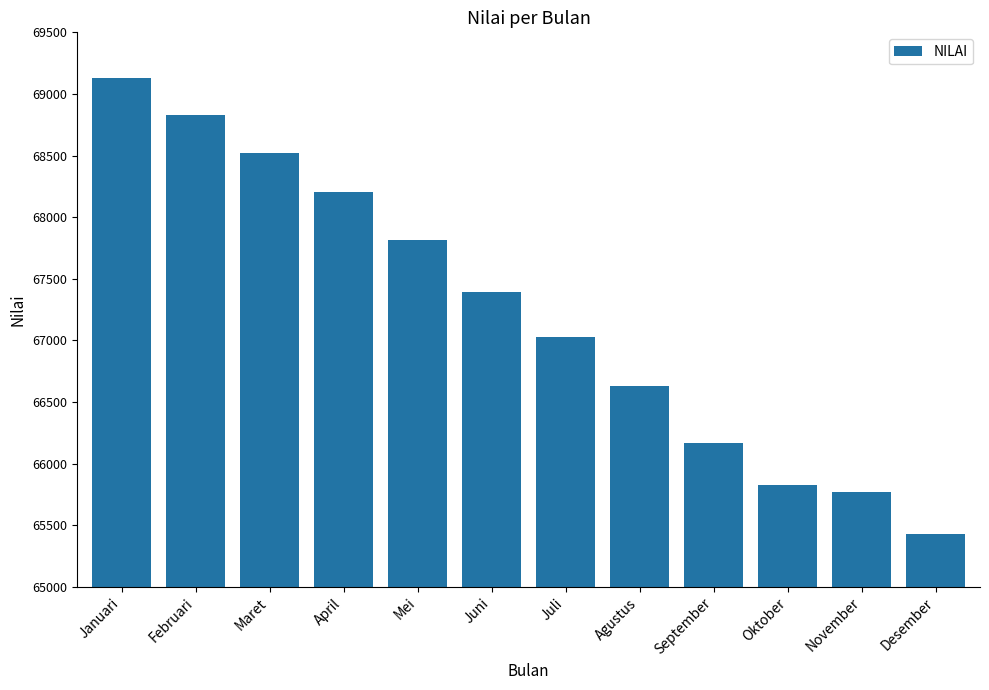

List the labels in order of value, smallest first.

Desember, November, Oktober, September, Agustus, Juli, Juni, Mei, April, Maret, Februari, Januari